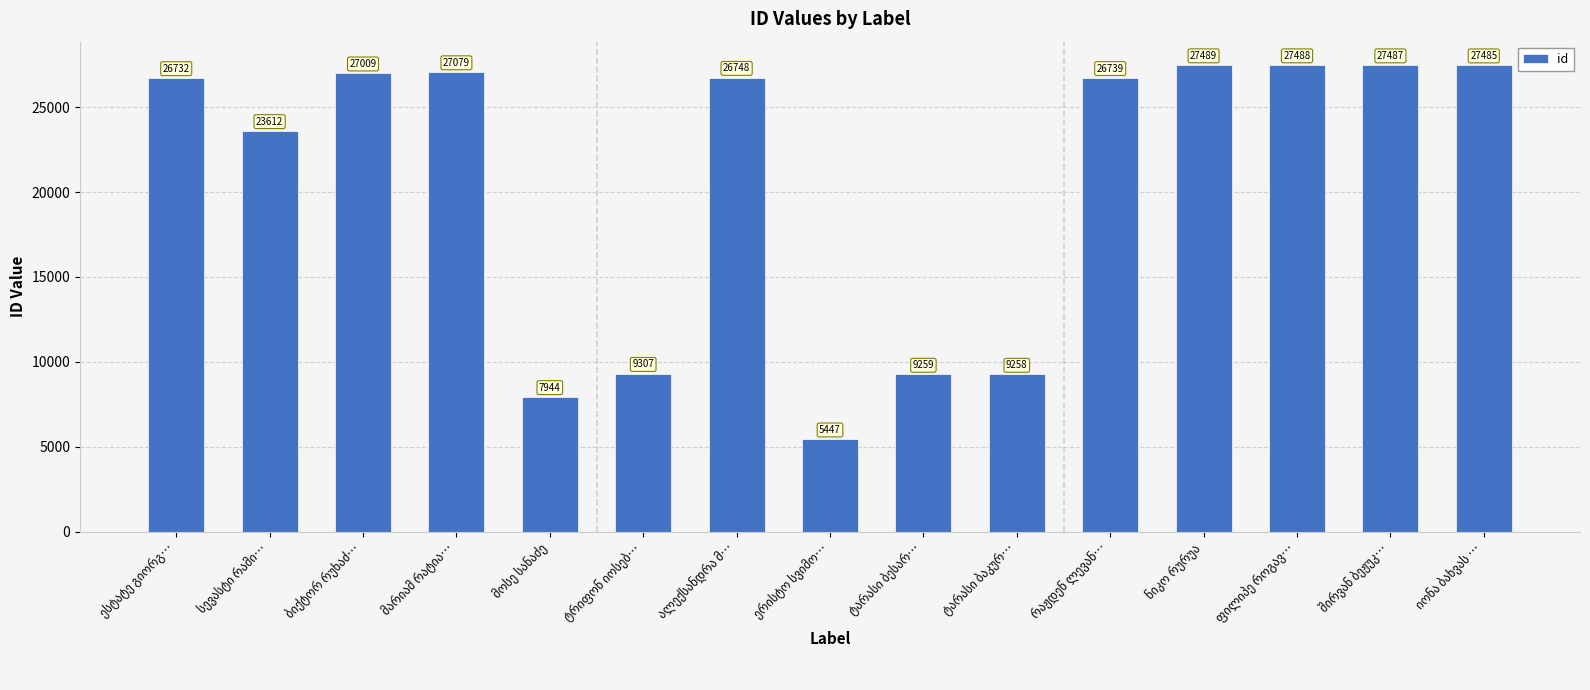

What is the maximum value shown in the chart?

27489